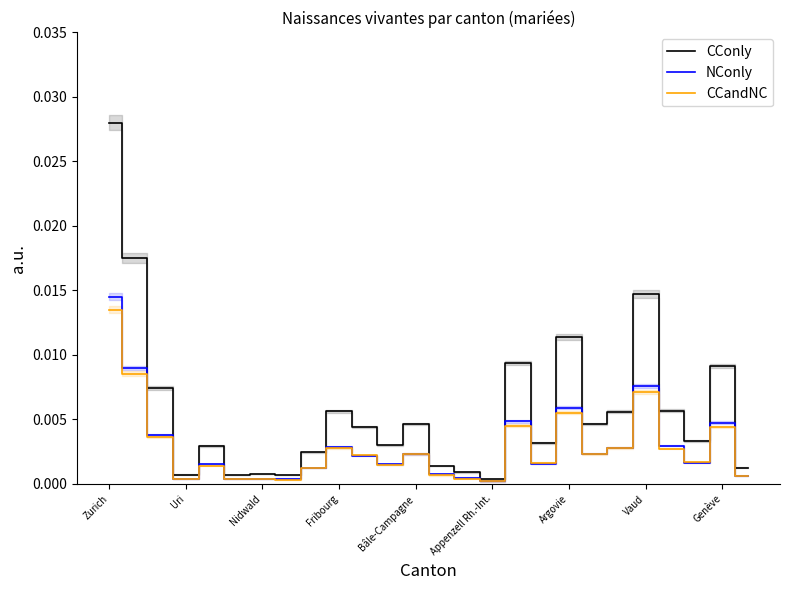

Does the chart display data point markers on the line(s)?

No